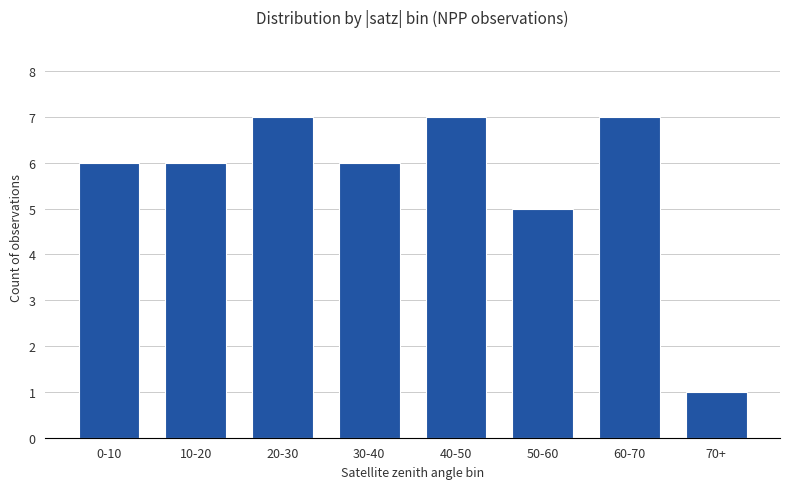

What is the greatest value displayed?

7